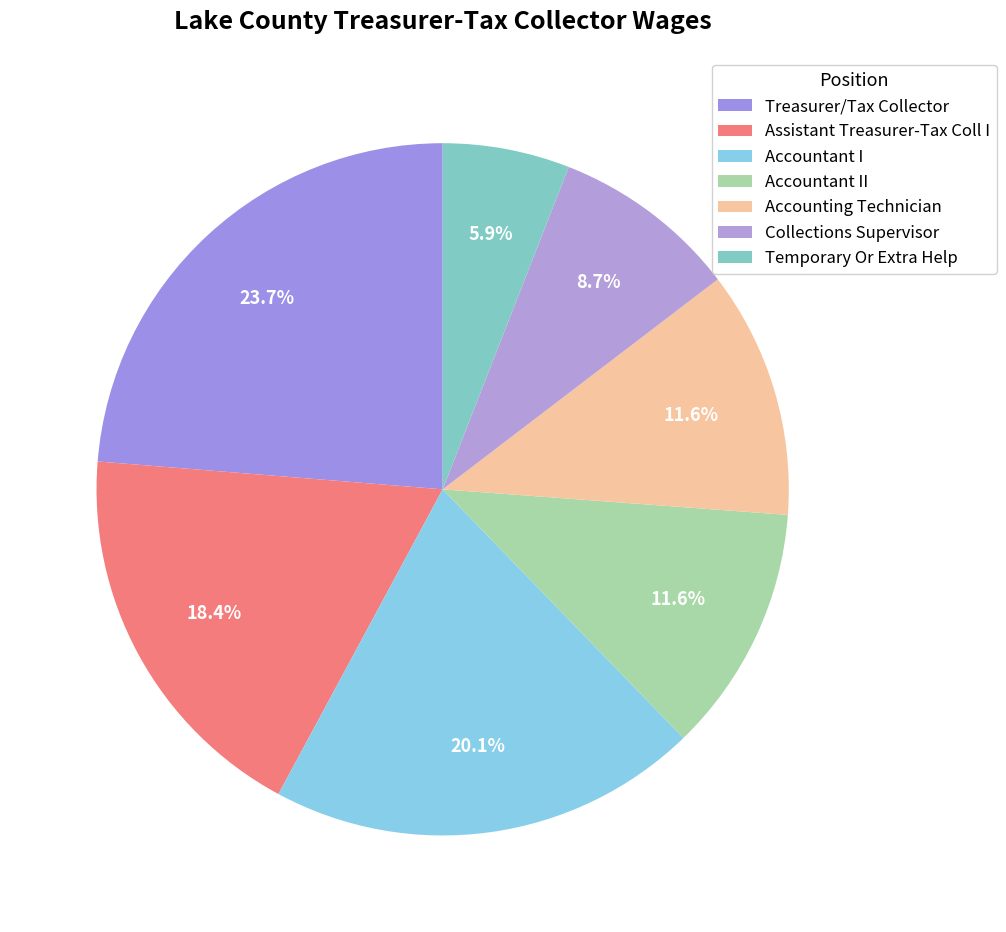

The Temporary Or Extra Help slice represents 6% of the pie. True or false?

True